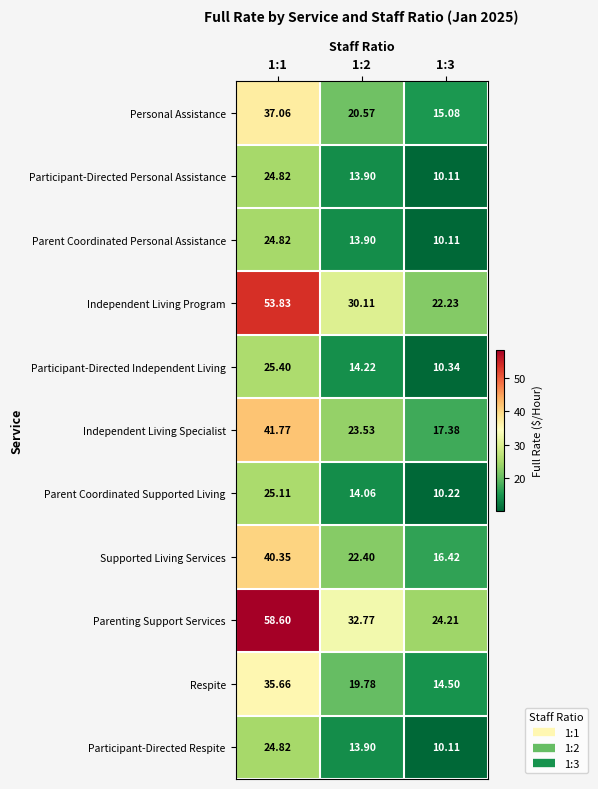

Which series has the widest spread of values?

Parenting Support Services